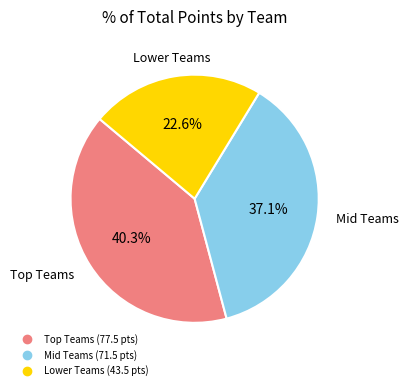

Is there a majority slice in this chart?

No